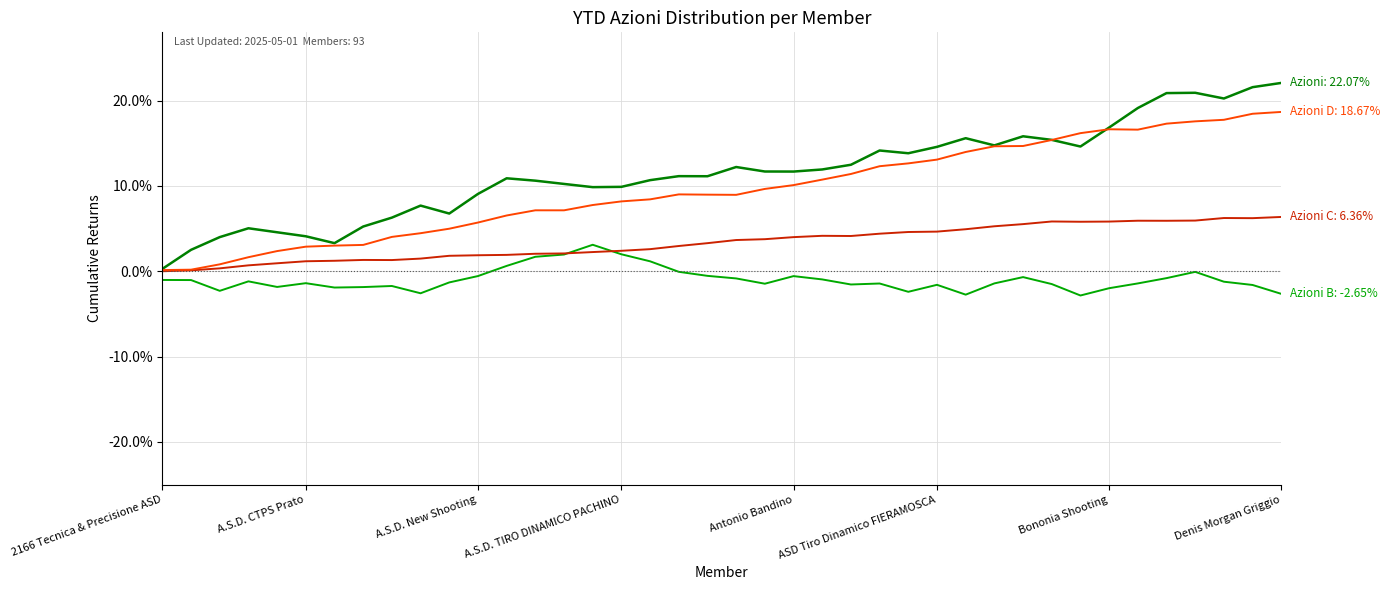

What is the smallest value displayed?

-2.8